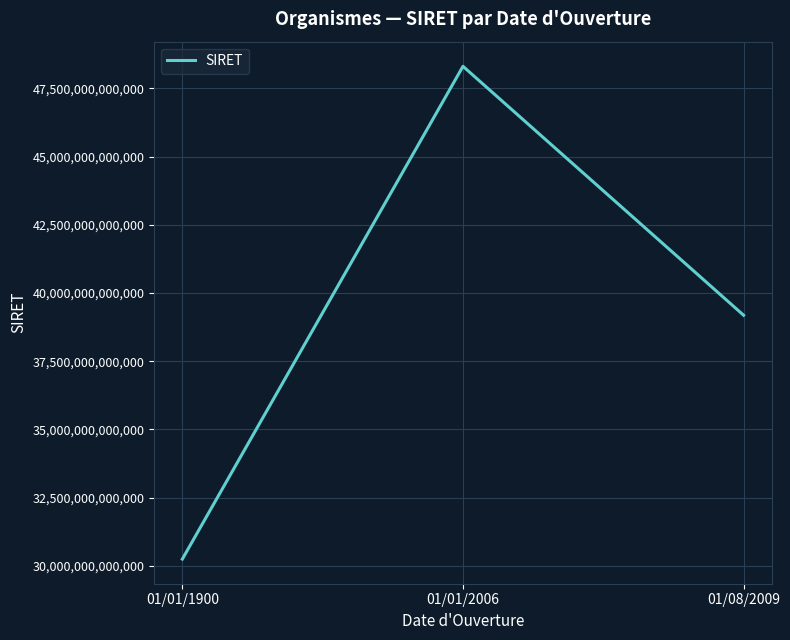

What is the smallest value displayed?

30242119300012